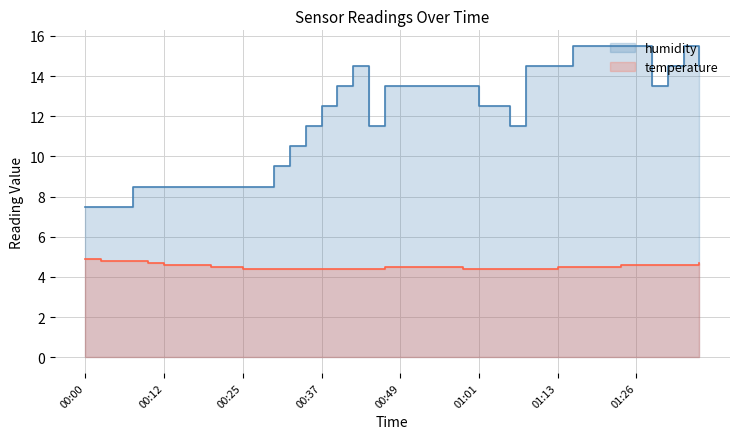

What is the spread (max minus min) of values at 01:09?

10.1